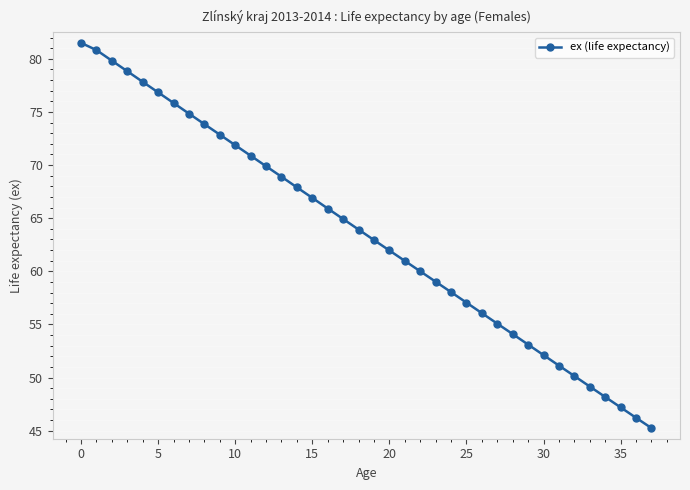

What is the value of the 3rd point from the left?

79.8